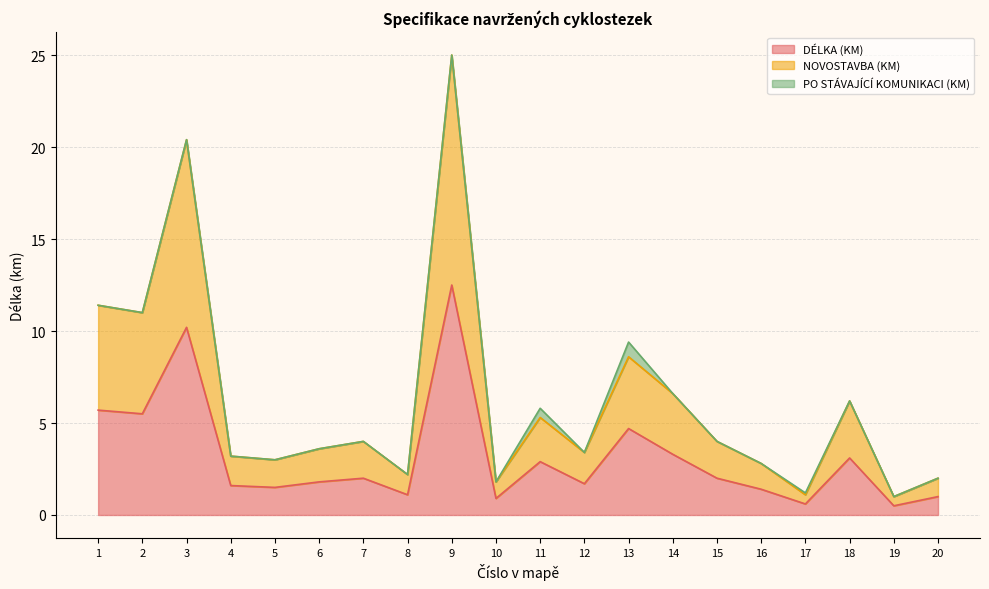

What is the difference between the DÉLKA (KM) values at 6 and 10?

0.9